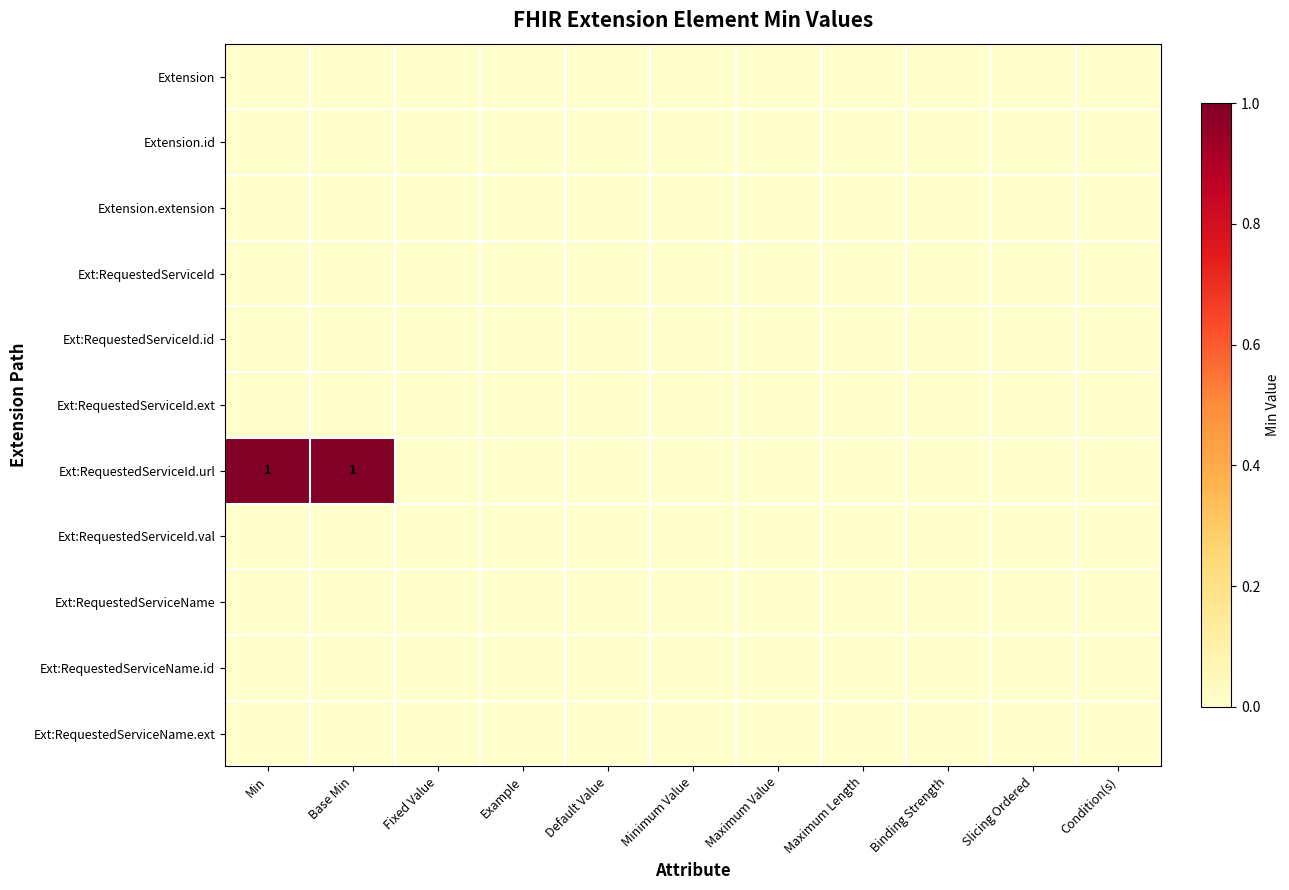

List the labels in order of Ext:RequestedServiceId.url value, smallest first.

Fixed Value, Example, Default Value, Minimum Value, Maximum Value, Maximum Length, Binding Strength, Slicing Ordered, Condition(s), Min, Base Min